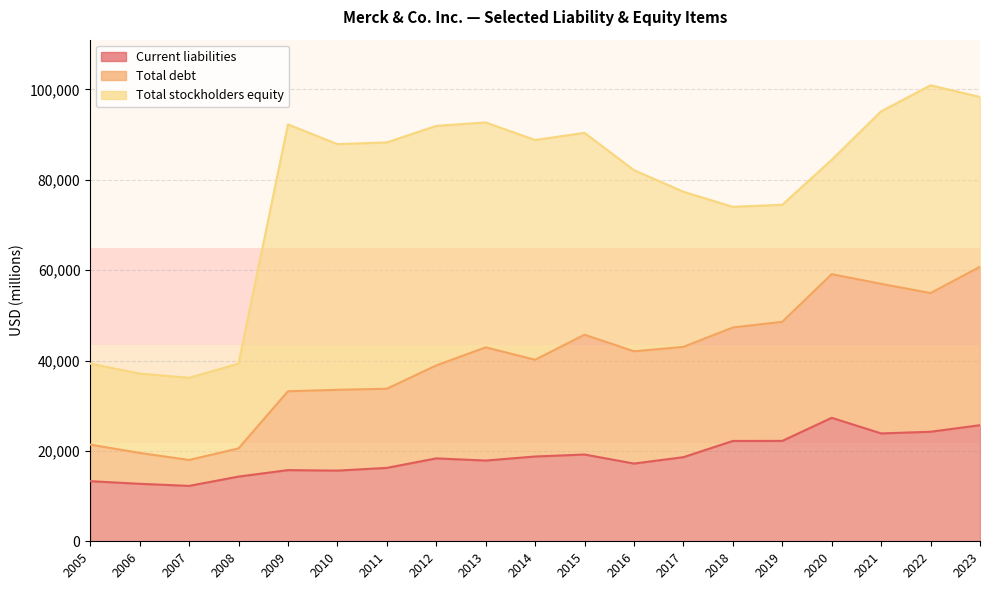

How many categories are shown in the chart?

19